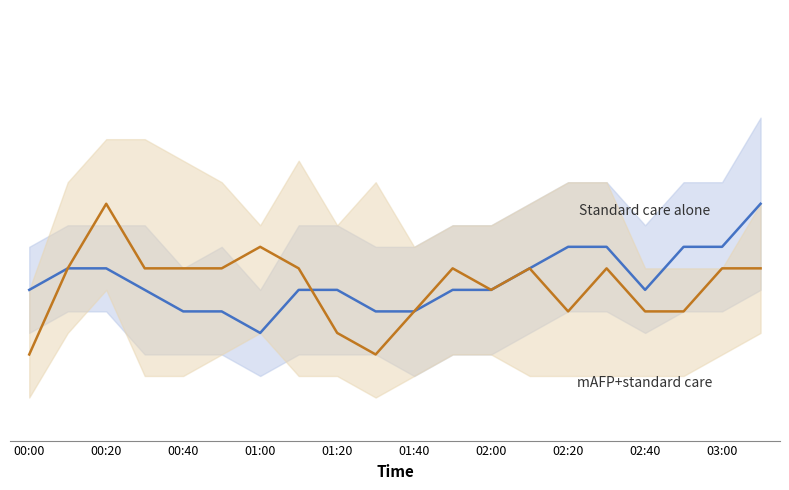

What is the minimum value for Standard care alone?

0.5